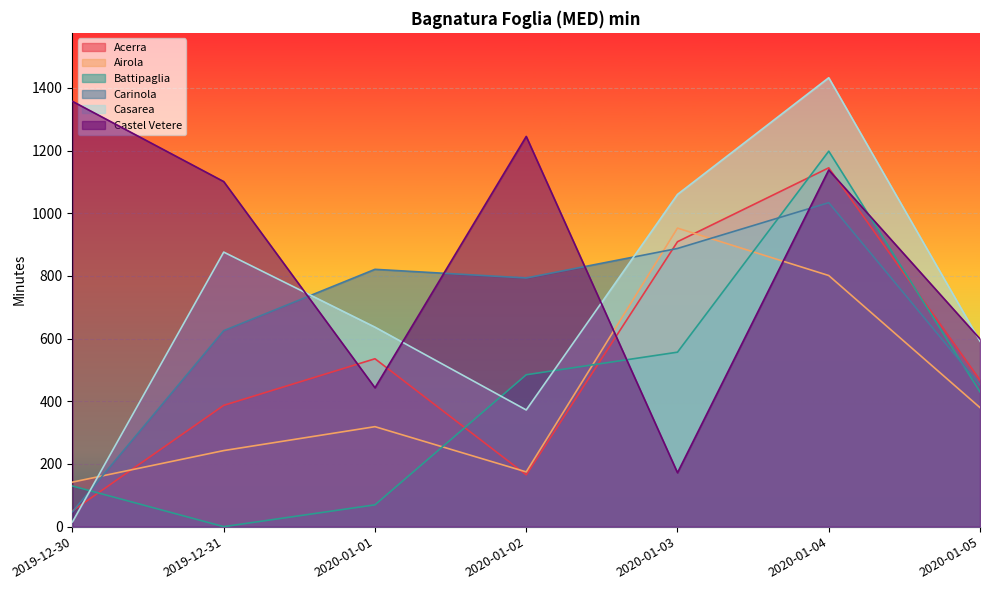

Rank the categories by Airola value from lowest to highest.

2019-12-30, 2020-01-02, 2019-12-31, 2020-01-01, 2020-01-05, 2020-01-04, 2020-01-03